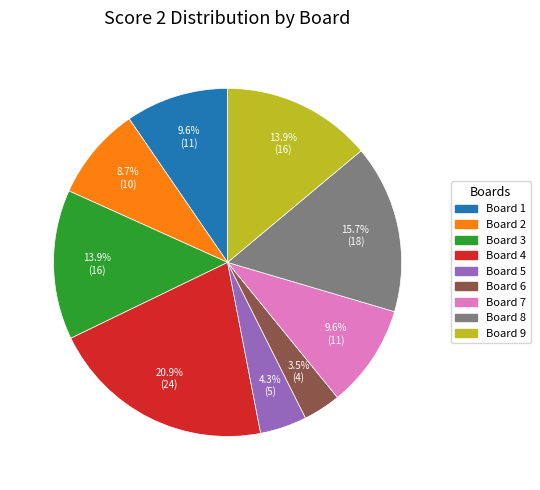

The Board 2 slice represents 20% of the pie. True or false?

False